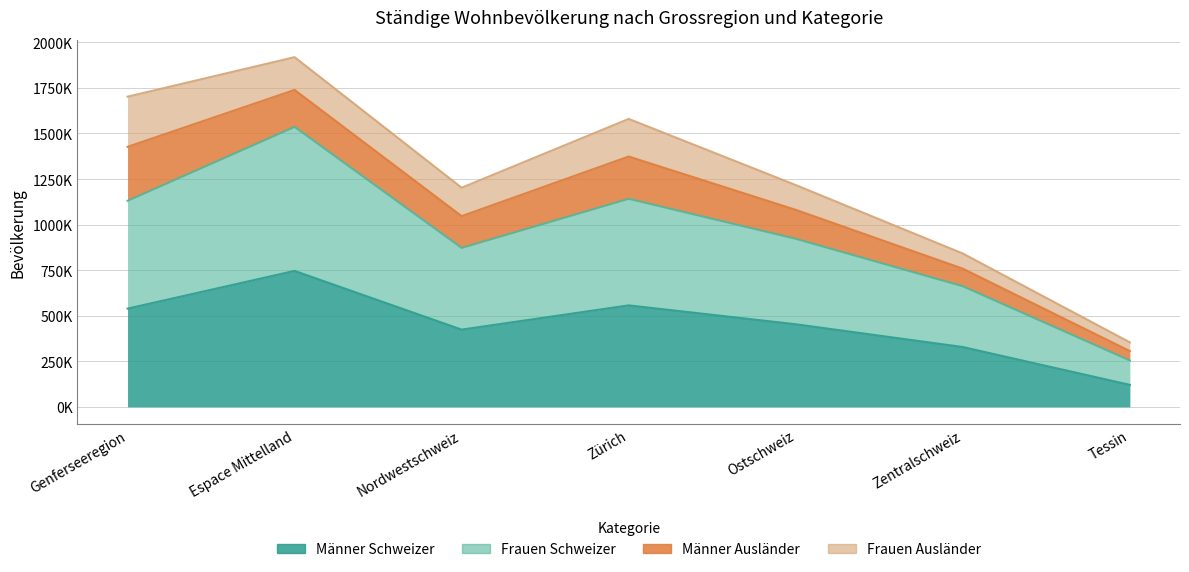

At which label is Frauen Schweizer closest to 895393?

Nordwestschweiz